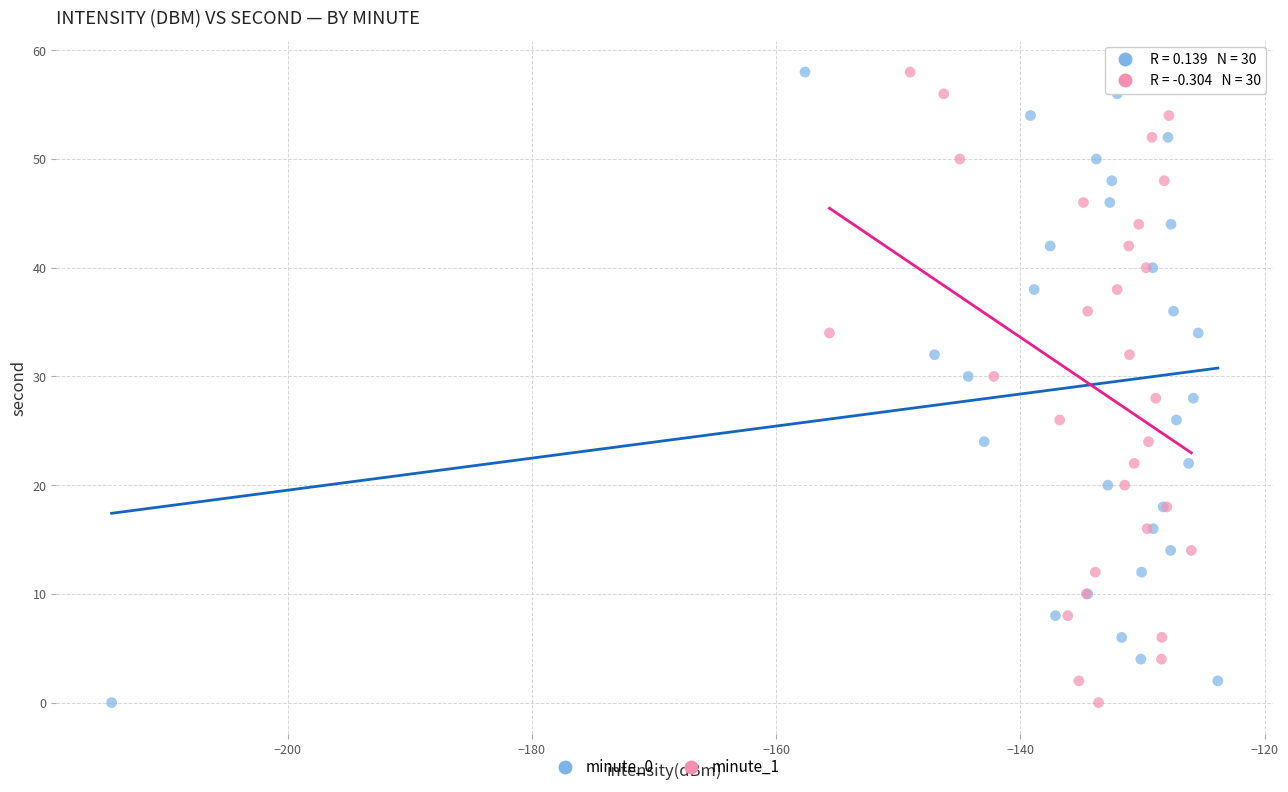

What are all the series names shown in the legend?

minute_0, minute_1